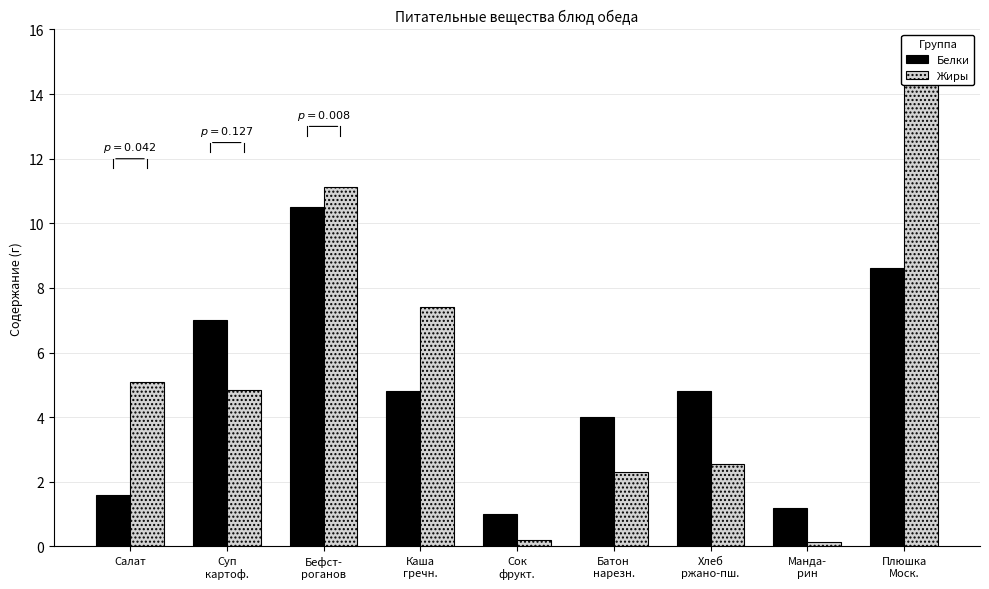

True or false: Белки has a value of 0.4 at Салат.

False